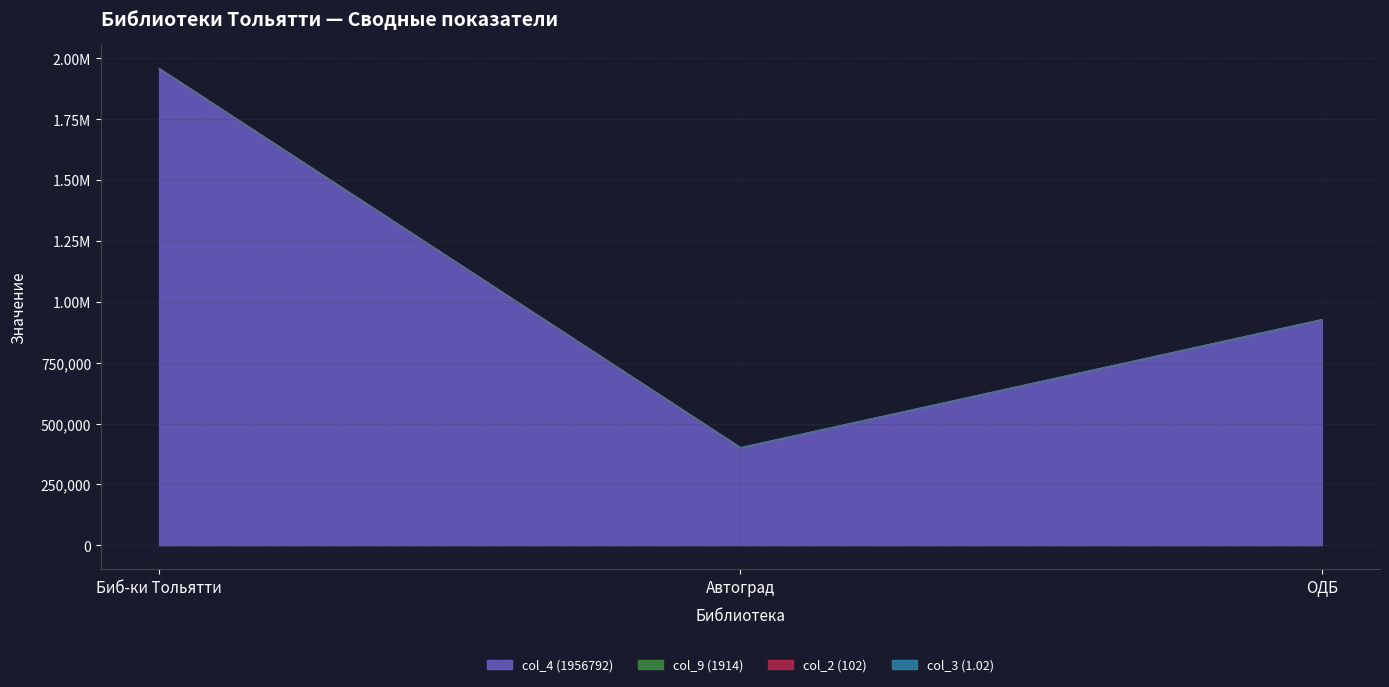

Is it true that col_4 (1956792) equals 927032.6 at ОДБ?

True